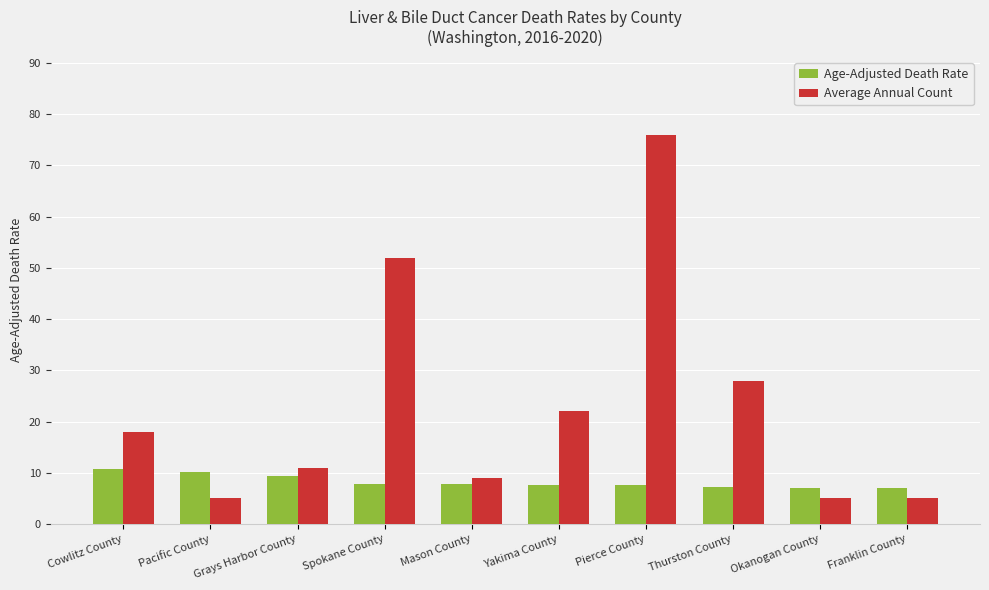

What is the sum of the Average Annual Count values at Okanogan County and Pacific County?

10.0